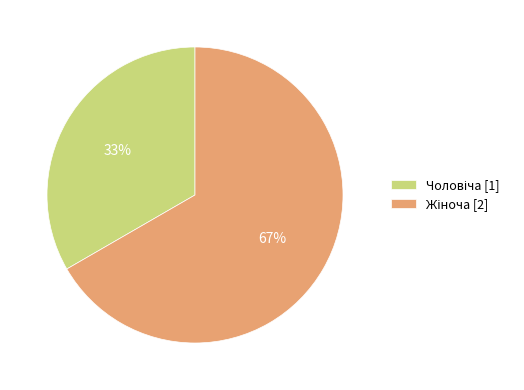

To the nearest percent, what is the average slice percentage?

50%